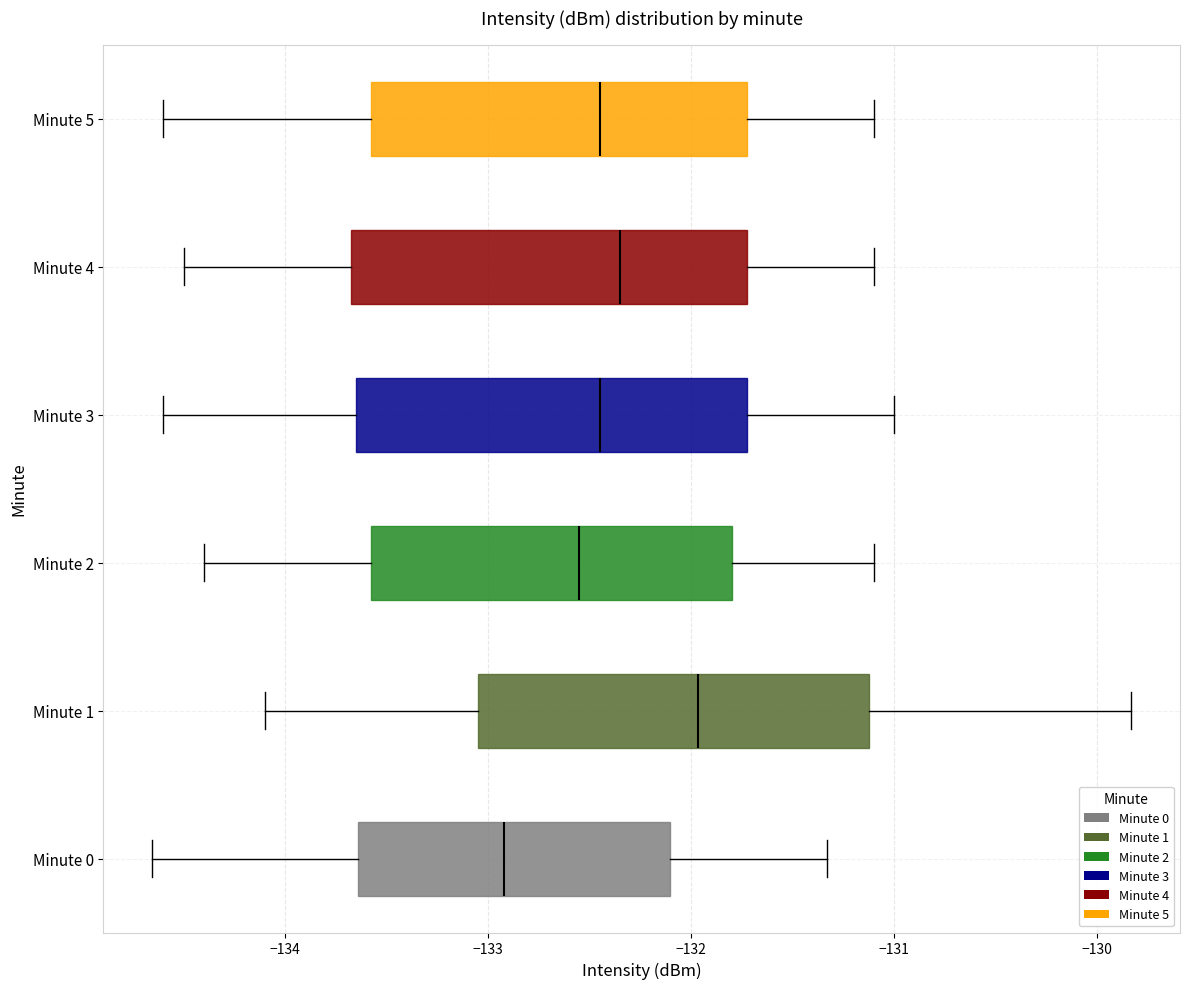

Which box's median line is the furthest to the left?

Minute 0